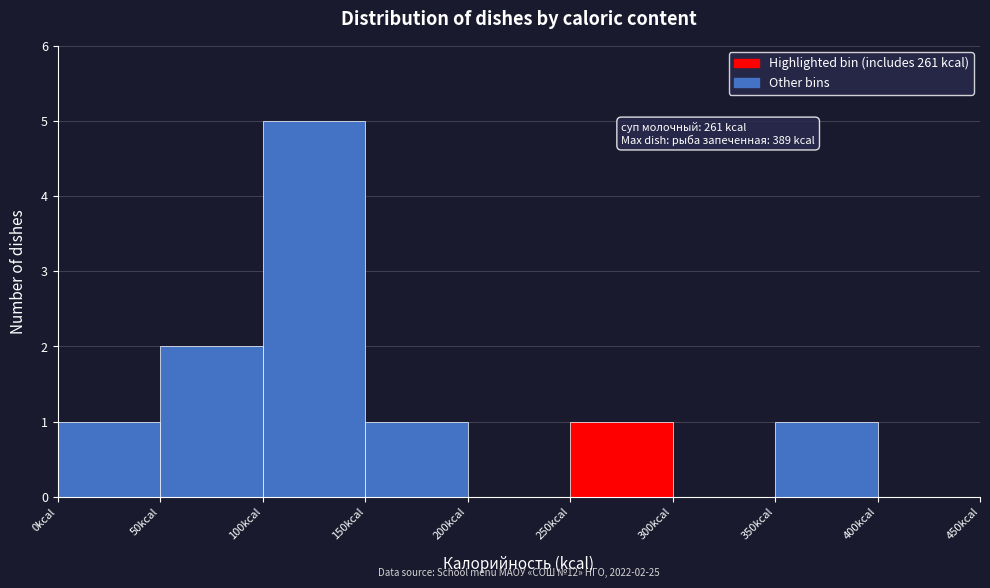

Over which range of the x-axis is the bar tallest?

100 to 150